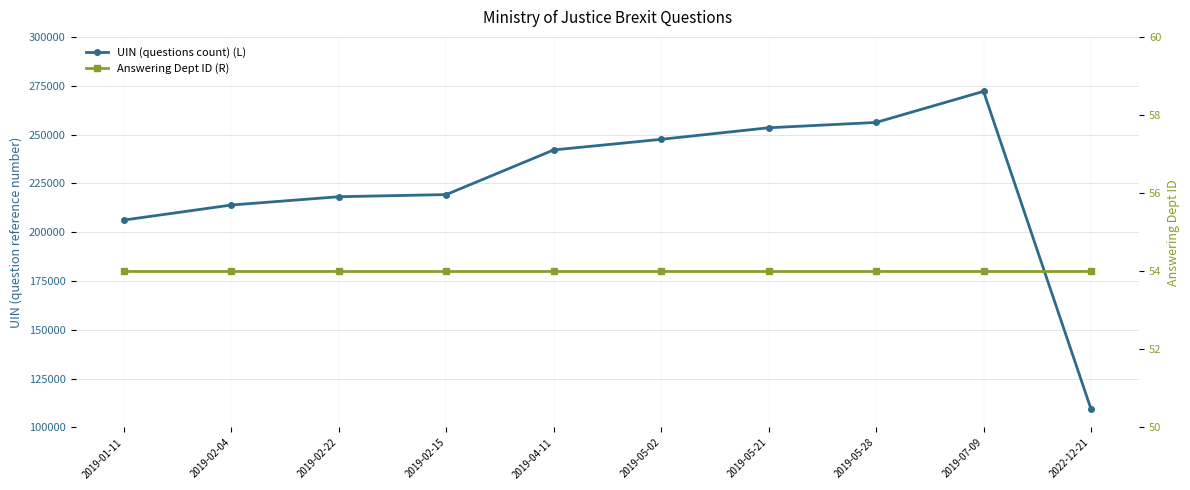

True or false: Answering Dept ID (R) and UIN (questions count) (L) intersect in this chart.

False